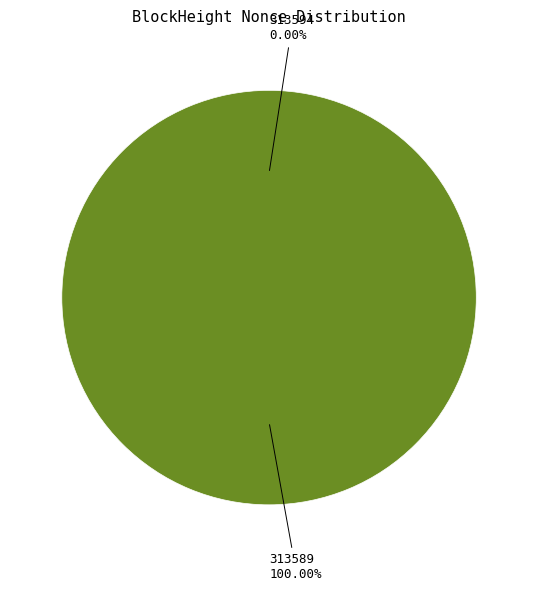

Combined, do 313594 and 313589 account for over 50%?

Yes